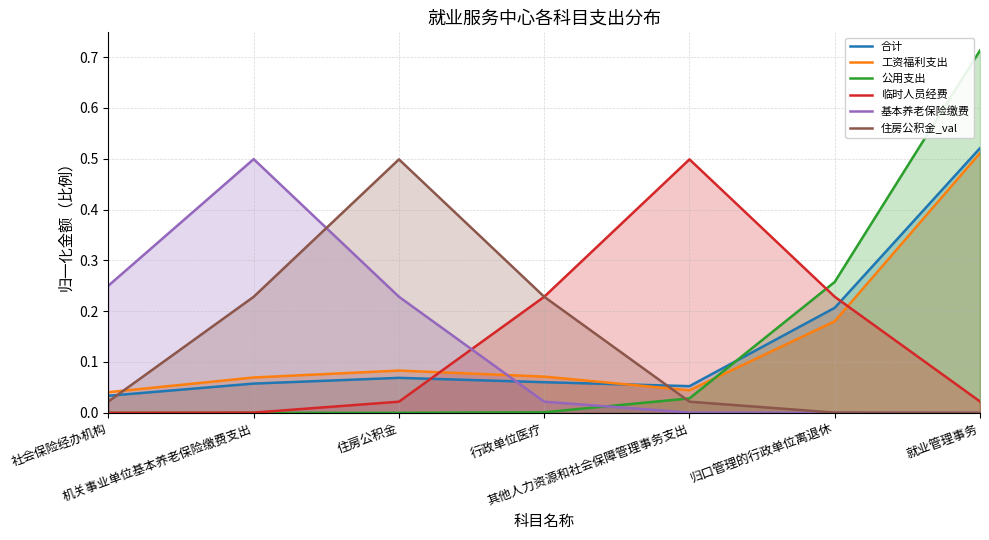

The value of 临时人员经费 at 住房公积金 is 0.0. True or false?

True